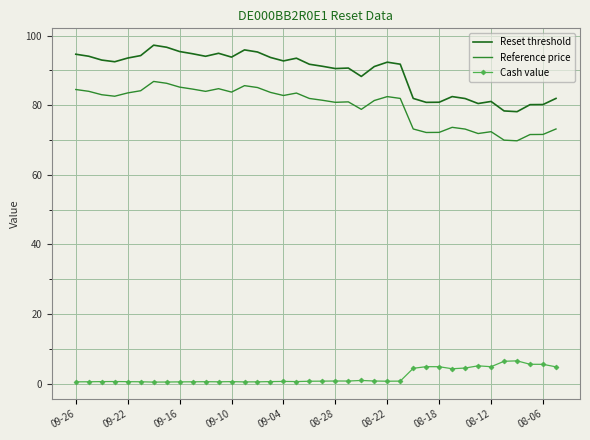

Which series has the widest spread of values?

Reset threshold